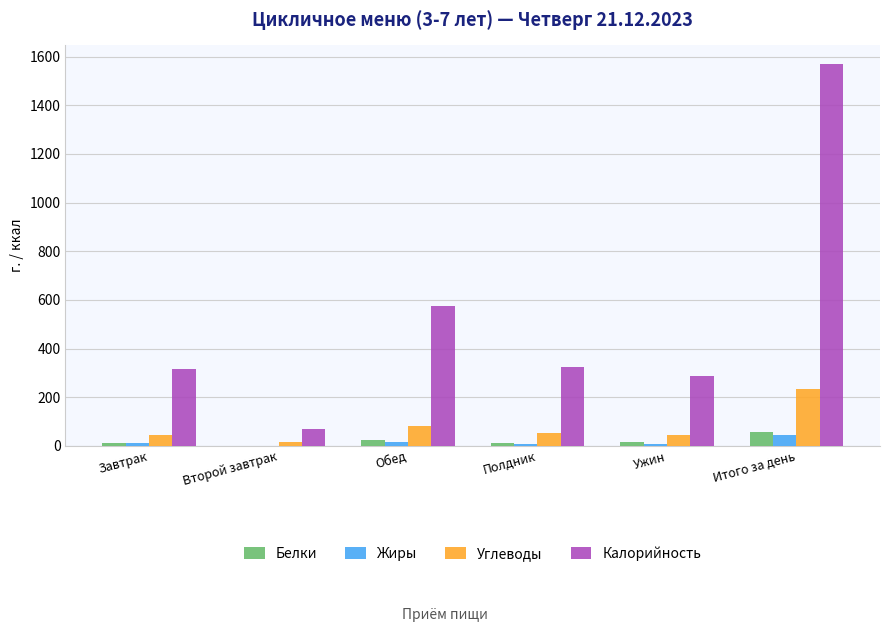

What is the sum of all Углеводы values?

468.8